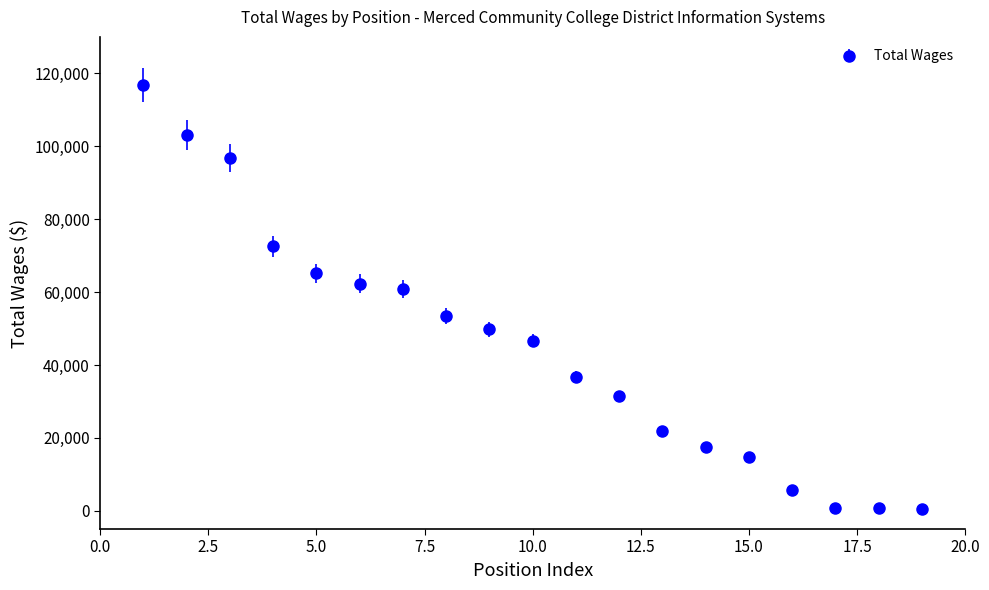

What is the greatest value displayed?

116684